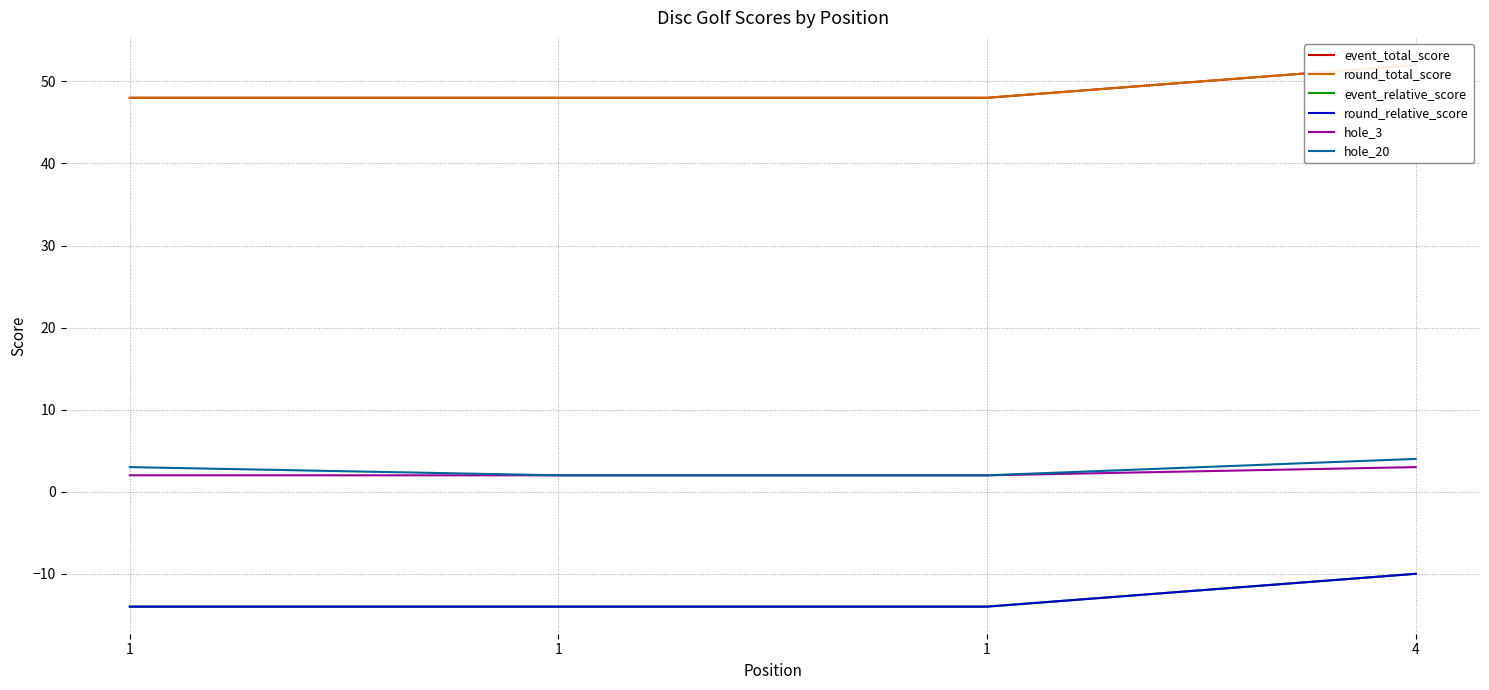

Reading right to left, what are all the values shown in this chart?

event_total_score: 4=52	1=48	1=48	1=48
round_total_score: 4=52	1=48	1=48	1=48
event_relative_score: 4=-10	1=-14	1=-14	1=-14
round_relative_score: 4=-10	1=-14	1=-14	1=-14
hole_3: 4=3	1=2	1=2	1=2
hole_20: 4=4	1=2	1=2	1=3